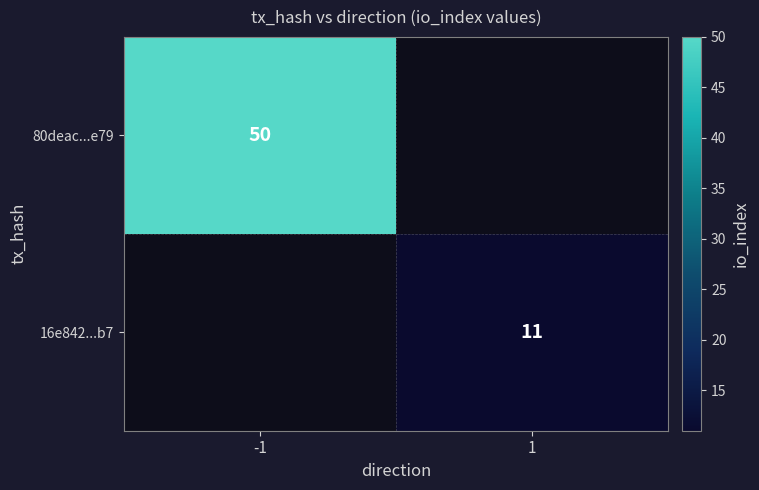

The value of 80deac...e79 at -1 is 77. True or false?

False